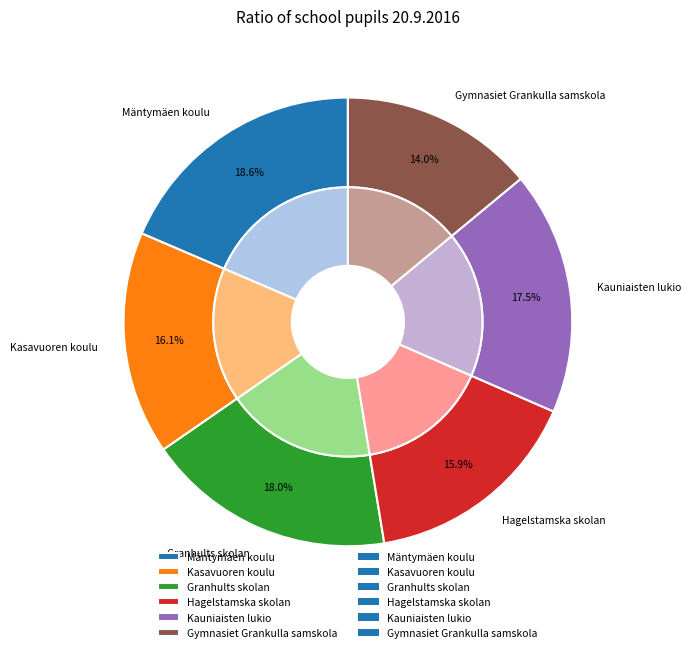

Is there a majority slice in this chart?

No